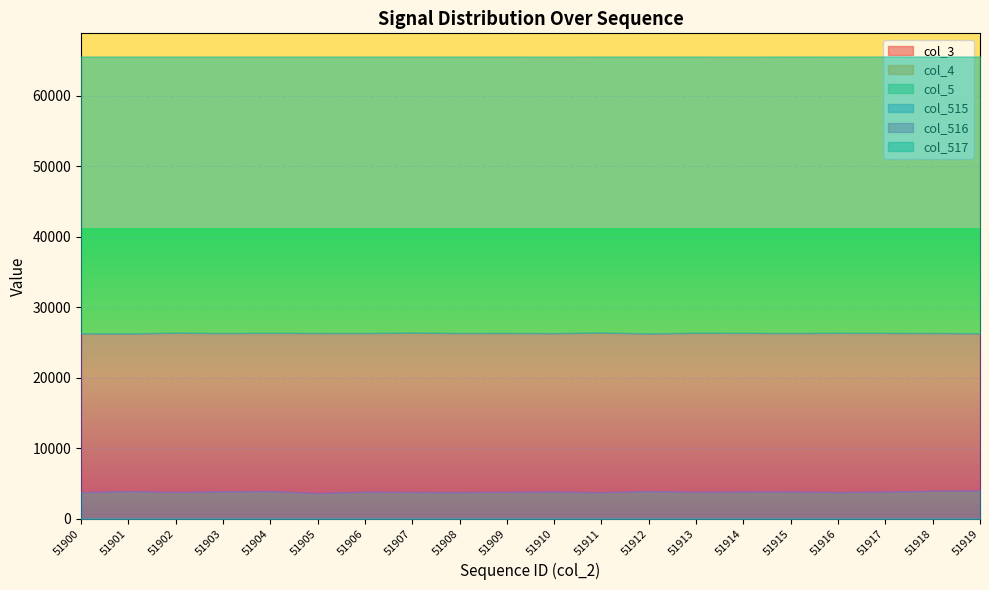

The value of col_515 at 51918 is 3934. True or false?

True